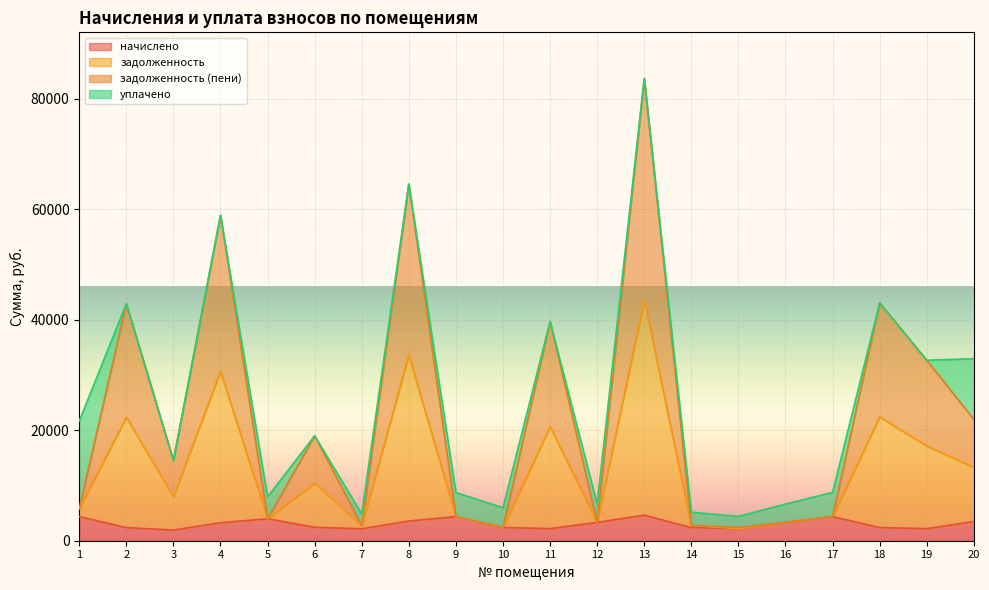

How many lines are shown in the chart?

4